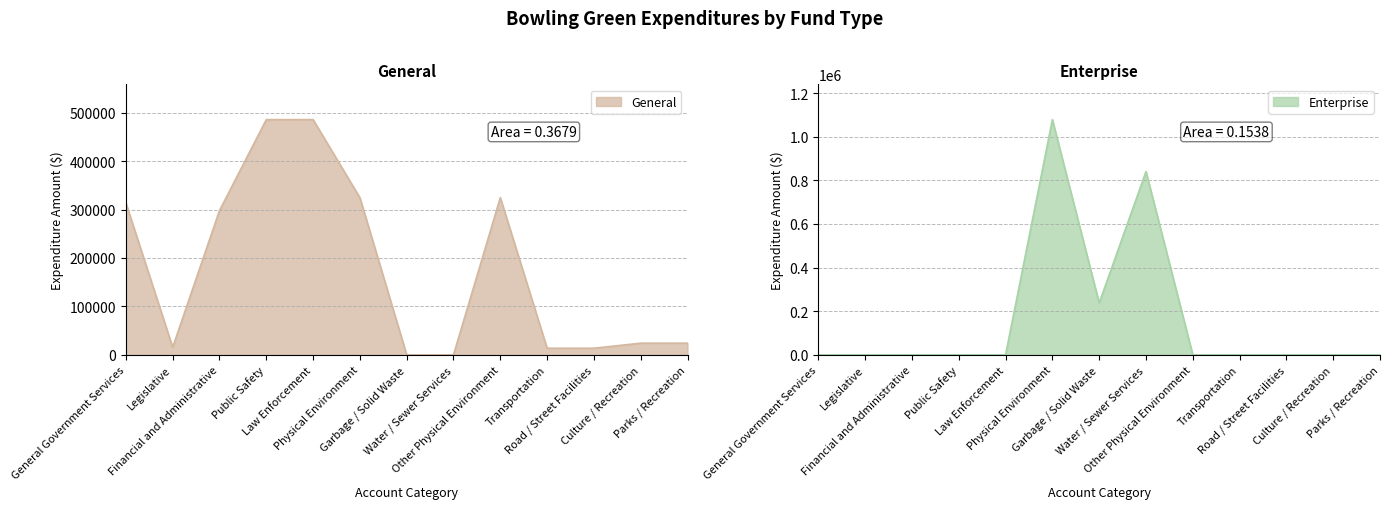

Does the chart have visible grid lines?

Yes